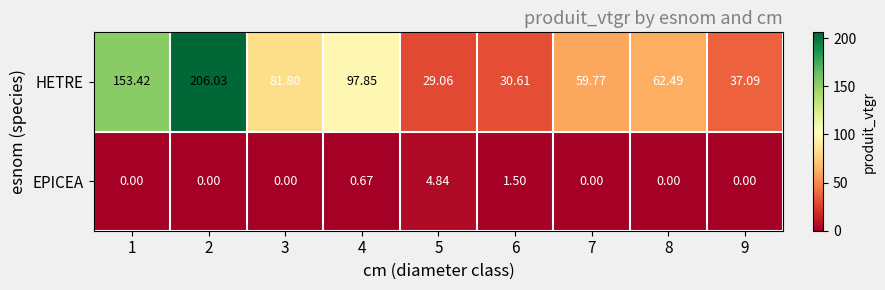

Which series has the largest range (max minus min)?

HETRE